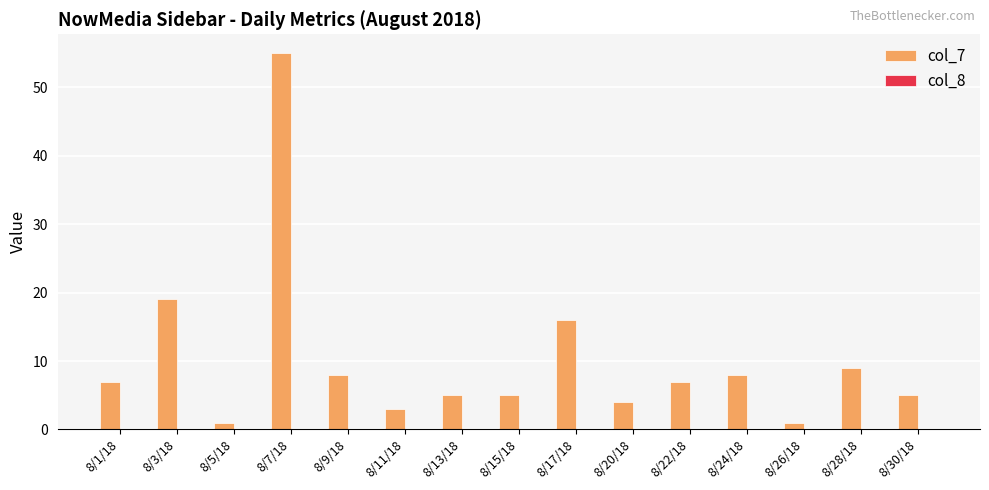

Which label corresponds to the largest value in the chart?

8/7/18